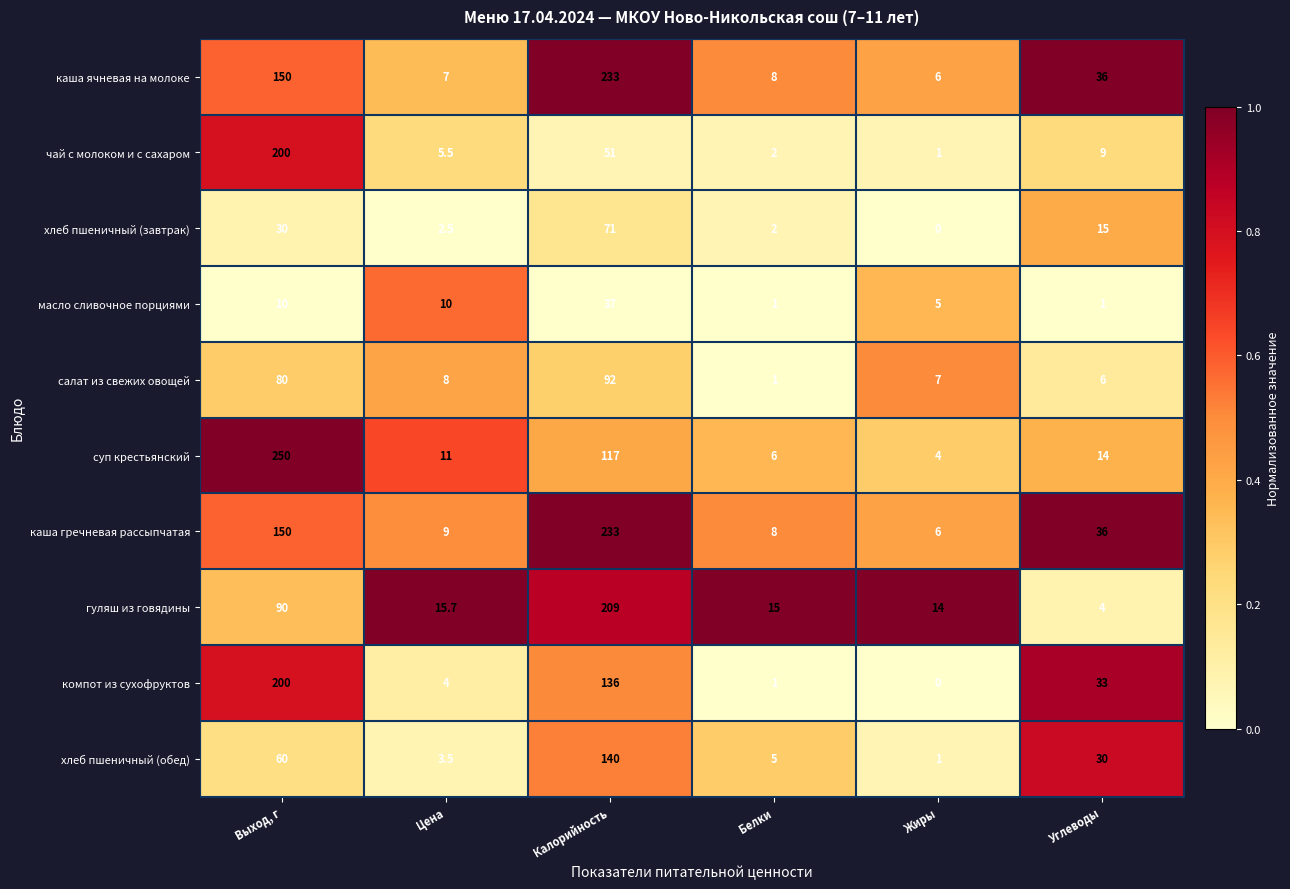

The value of хлеб пшеничный (обед) at Жиры is 1.0. True or false?

True